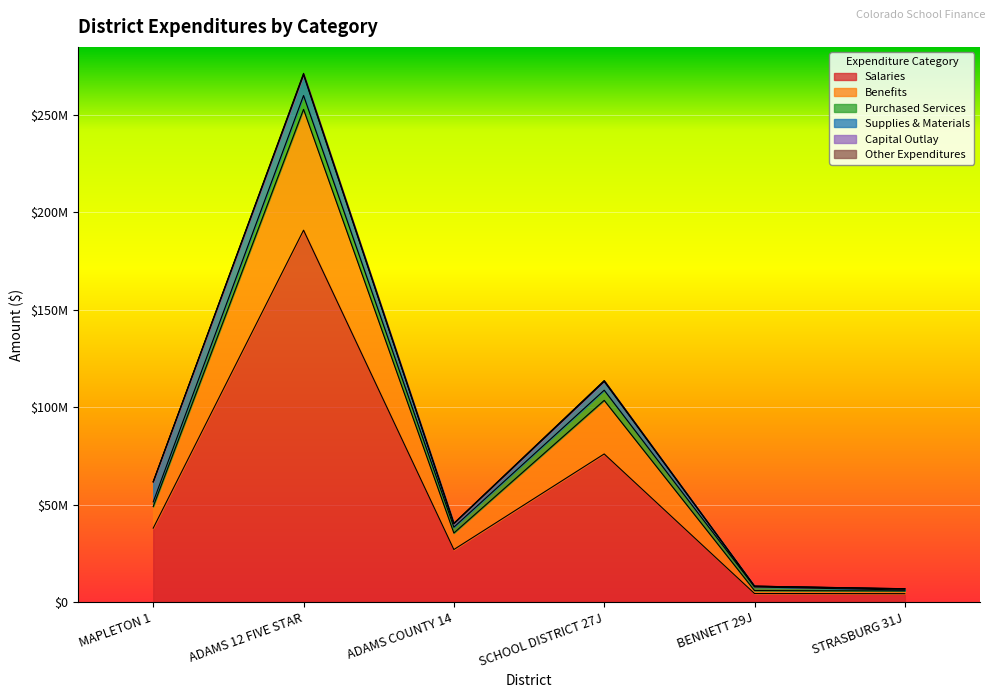

True or false: Salaries has a value of 80130142.5 at ADAMS 12 FIVE STAR.

False